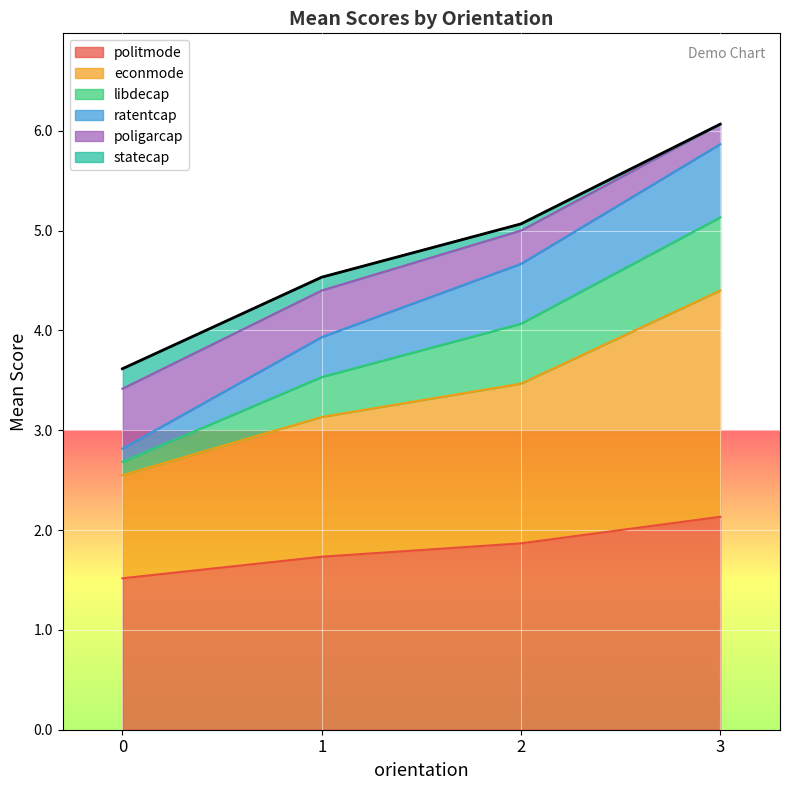

Where does the poligarcap series first go above 5?

2